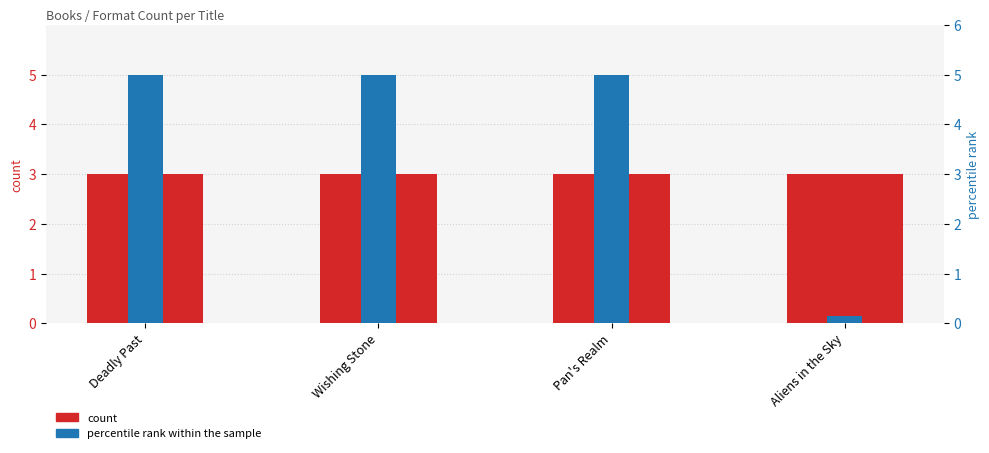

Reading left to right, extract all data points from this chart.

count: Deadly Past=3.0	Wishing Stone=3.0	Pan's Realm=3.0	Aliens in the Sky=3.0
percentile rank within the sample: Deadly Past=5.0	Wishing Stone=5.0	Pan's Realm=5.0	Aliens in the Sky=0.1